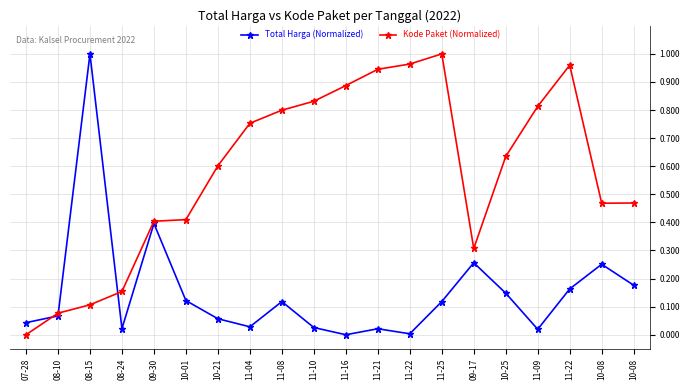

What is the label of the 15th point from the right?

10-01